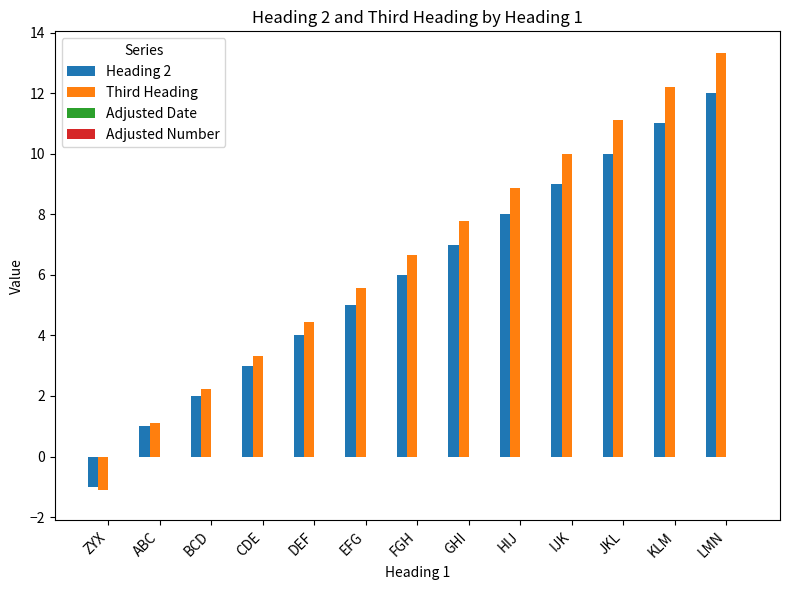

What is the label of the 5th bar from the left?

DEF